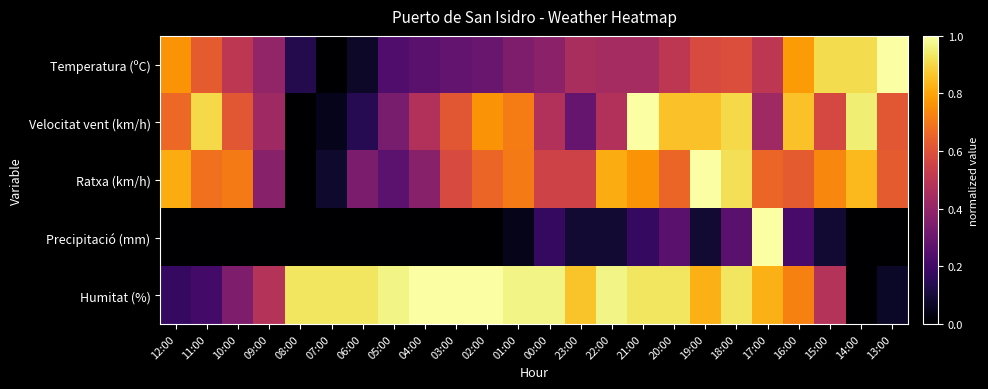

Which series has the largest total across all categories?

Humitat (%)